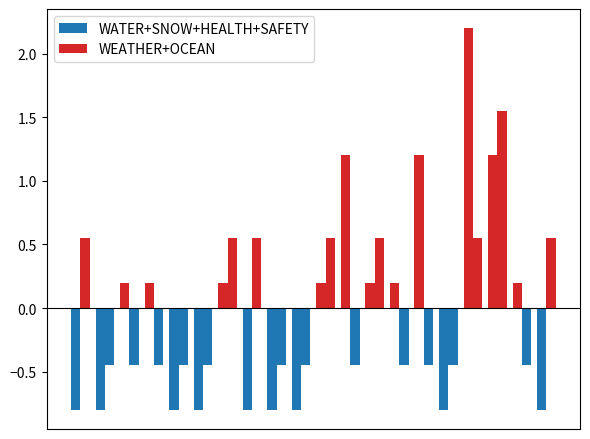

How many bars are there in each group?

2